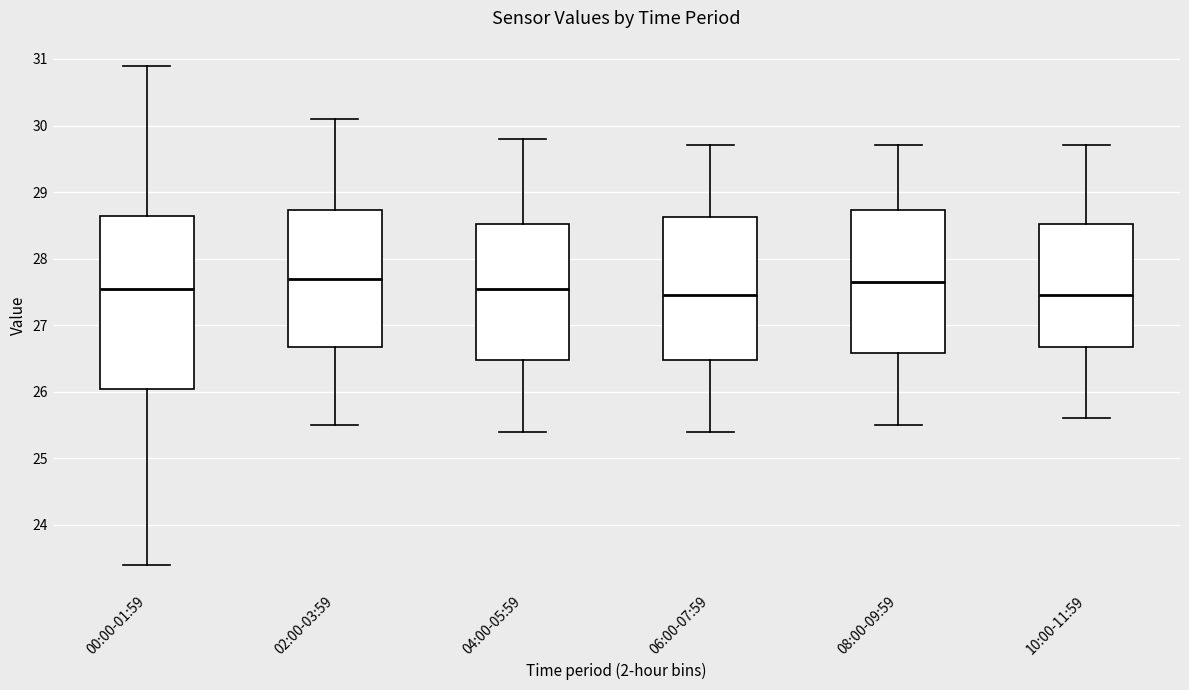

Reading left to right, read every box against the y-axis: the position of its median line, the range the box covers, and the ends of its whiskers. The values are not printed on the chart, so give them approximately, as read against the axis.

00:00-01:59: median 27.6, box 26.0 to 28.6, whiskers 23.4 to 30.9
02:00-03:59: median 27.7, box 26.7 to 28.7, whiskers 25.5 to 30.1
04:00-05:59: median 27.6, box 26.5 to 28.5, whiskers 25.4 to 29.8
06:00-07:59: median 27.5, box 26.5 to 28.6, whiskers 25.4 to 29.7
08:00-09:59: median 27.7, box 26.6 to 28.7, whiskers 25.5 to 29.7
10:00-11:59: median 27.5, box 26.7 to 28.5, whiskers 25.6 to 29.7